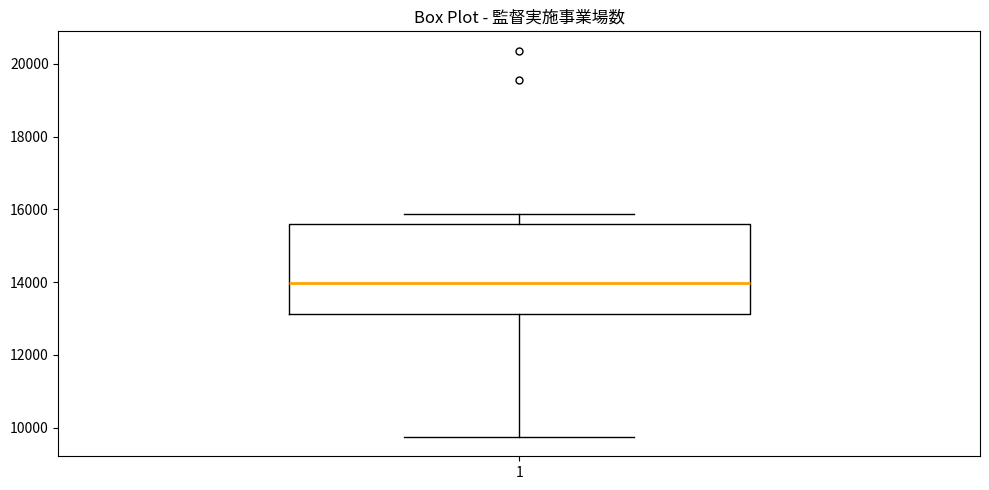

Read this box plot against the y-axis: the position of the median line, the range covered by the box, and the ends of both whiskers. The values are not printed on the chart, so give them approximately, as read against the axis.

median 14000, box 13200 to 15600, whiskers 9800 to 15800